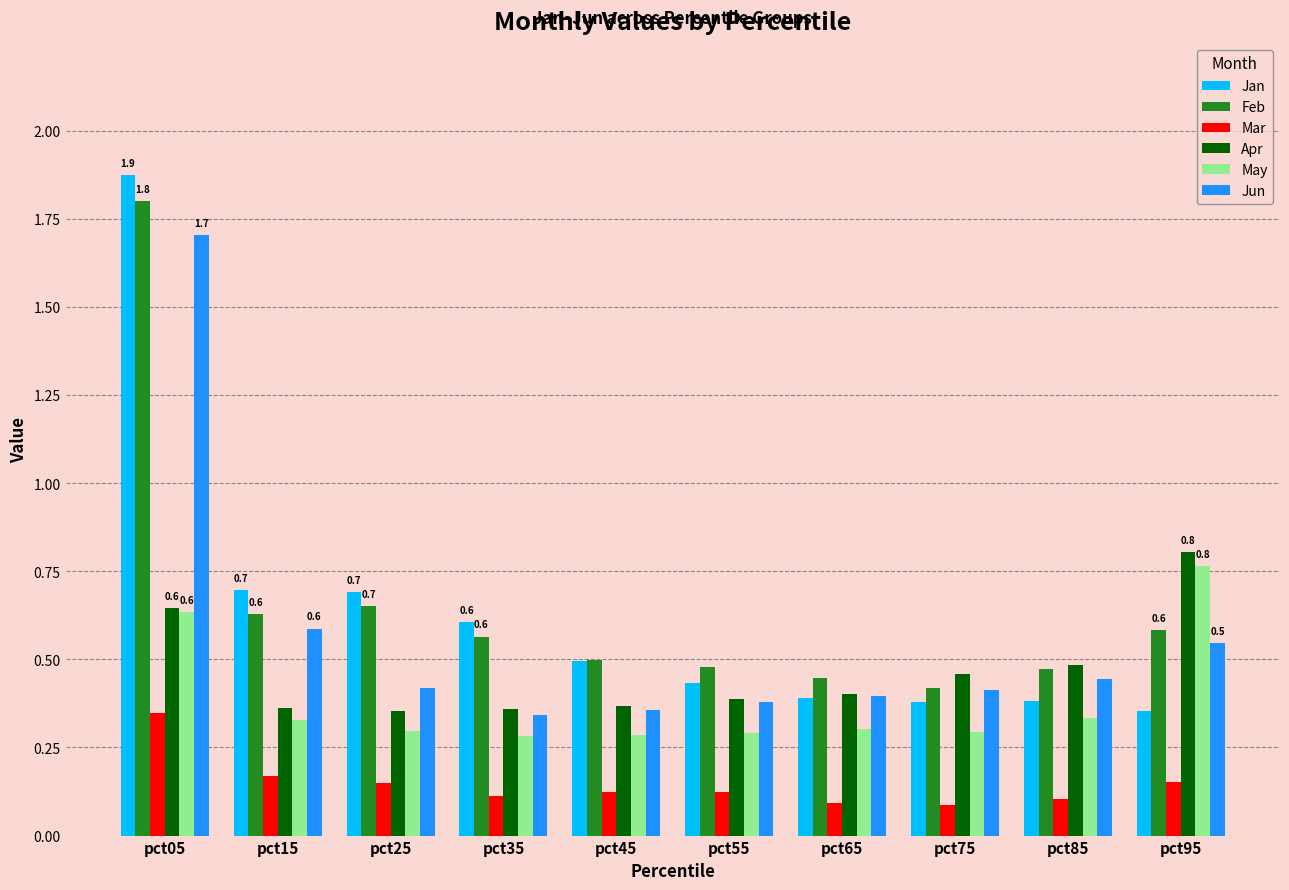

Is the value of Jan at pct95 greater than the value of Mar at pct25?

Yes